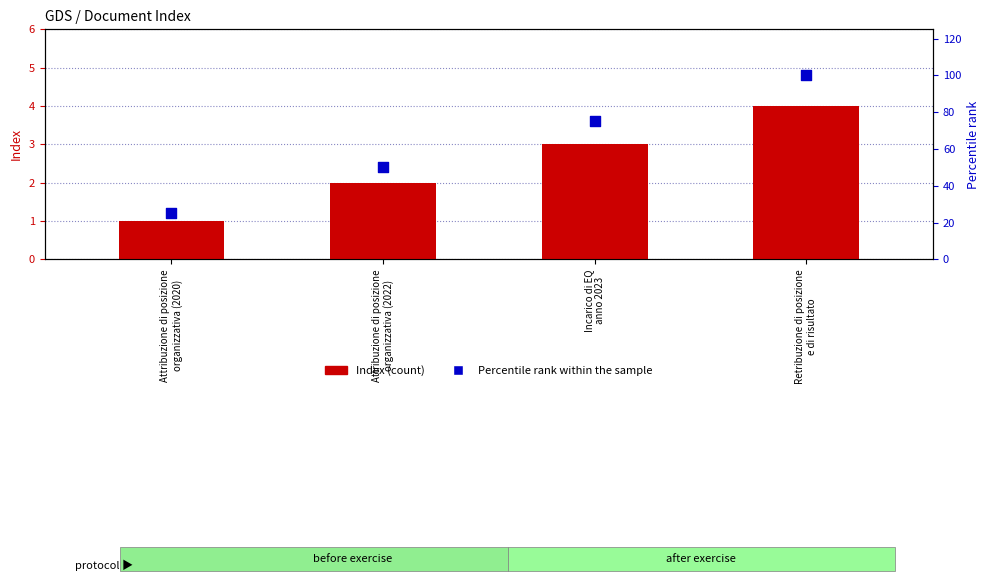

Is the value of Index at Attribuzione di posizione
organizzativa (2020) greater than the value of Percentile rank within the sample at Retribuzione di posizione
e di risultato?

No